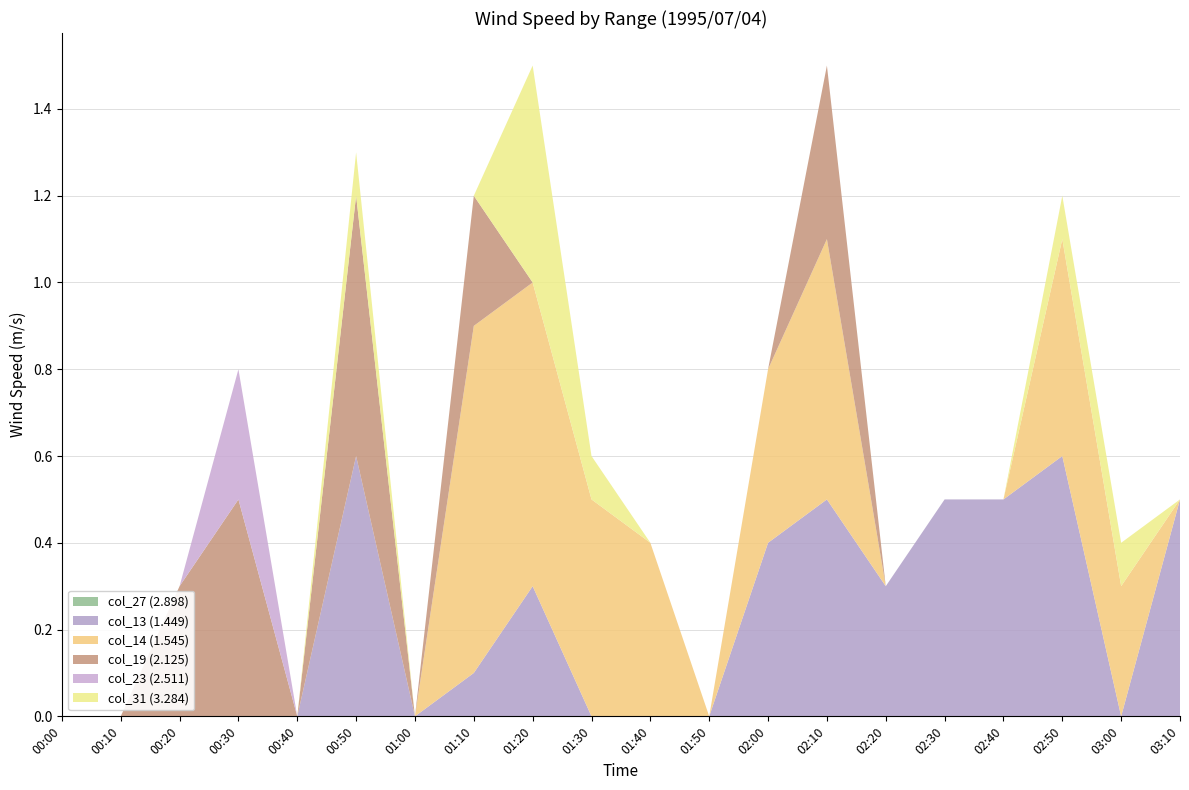

Reading right to left, list all the values displayed in this chart.

col_27 (2.898): 999.0	999.0	999.0	999.0	999.0	999.0	999.0	999.0	999.0	999.0	999.0	999.0	999.0	999.0	999.0	999.0	999.0	999.0	999.0	999.0
col_13 (1.449): 0.5	999.0	0.6	0.5	0.5	0.3	0.5	0.4	999.0	999.0	999.0	0.3	0.1	999.0	0.6	999.0	999.0	999.0	999.0	999.0
col_14 (1.545): 999.0	0.3	0.5	999.0	999.0	999.0	0.6	0.4	999.0	0.4	0.5	0.7	0.8	999.0	999.0	999.0	999.0	0.0	999.0	999.0
col_19 (2.125): 999.0	999.0	999.0	999.0	999.0	999.0	0.4	999.0	999.0	999.0	999.0	999.0	0.3	999.0	0.6	999.0	0.5	0.3	999.0	999.0
col_23 (2.511): 999.0	999.0	999.0	999.0	999.0	999.0	999.0	999.0	999.0	999.0	999.0	999.0	999.0	999.0	999.0	999.0	0.3	999.0	999.0	999.0
col_31 (3.284): 999.0	0.1	0.1	999.0	999.0	999.0	999.0	999.0	999.0	999.0	0.1	0.5	999.0	999.0	0.1	999.0	999.0	999.0	999.0	999.0